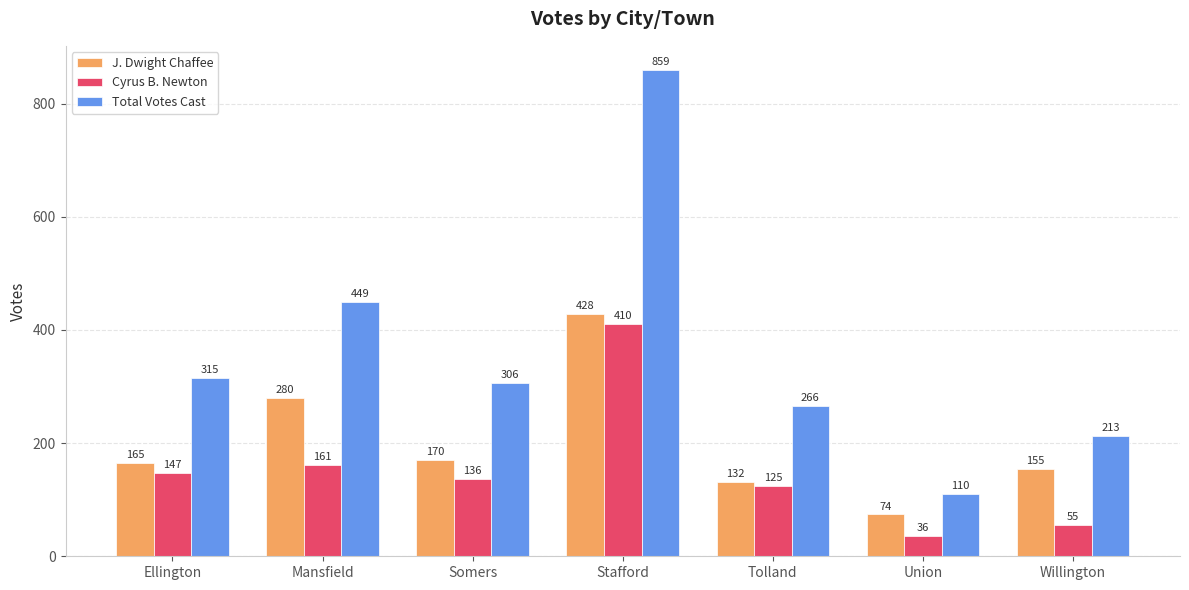

What is the difference between the Total Votes Cast values at Tolland and Stafford?

593